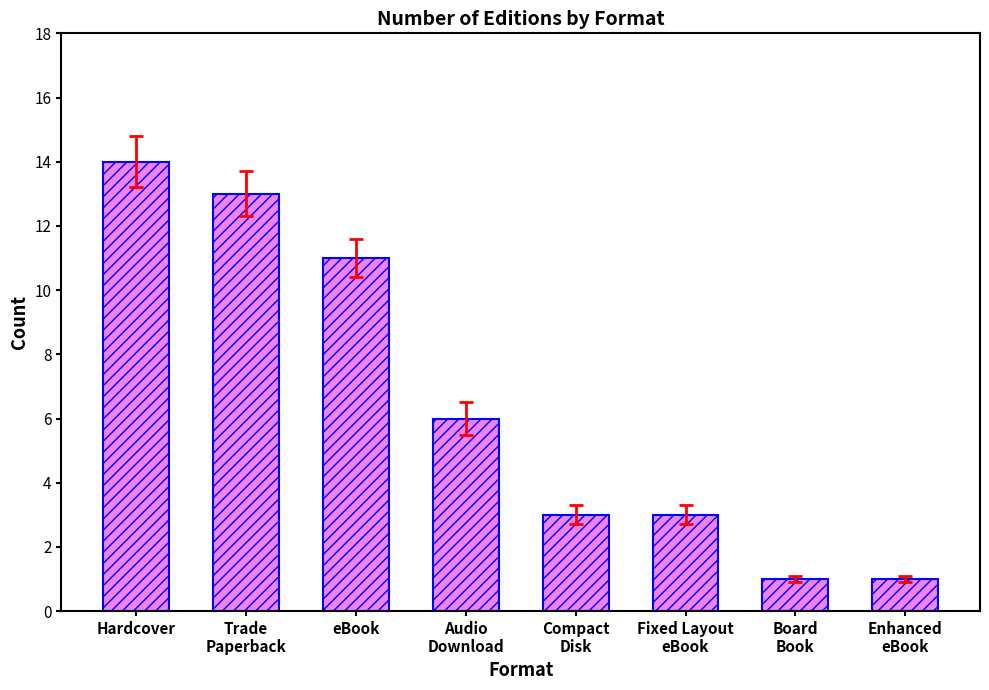

What is the greatest value displayed?

14